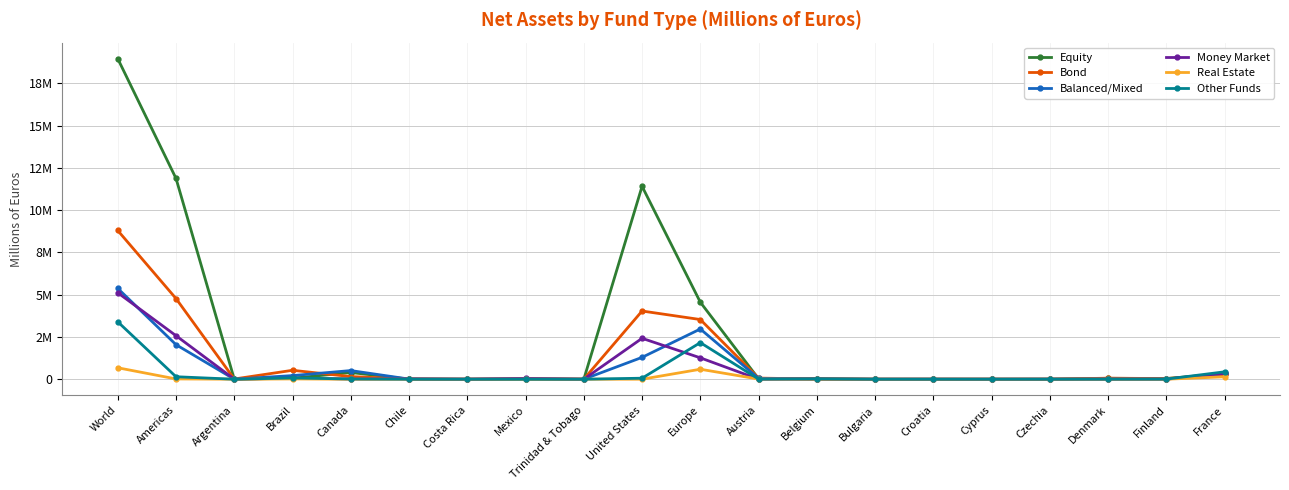

Where do Money Market and Equity first cross each other?

Americas and Argentina